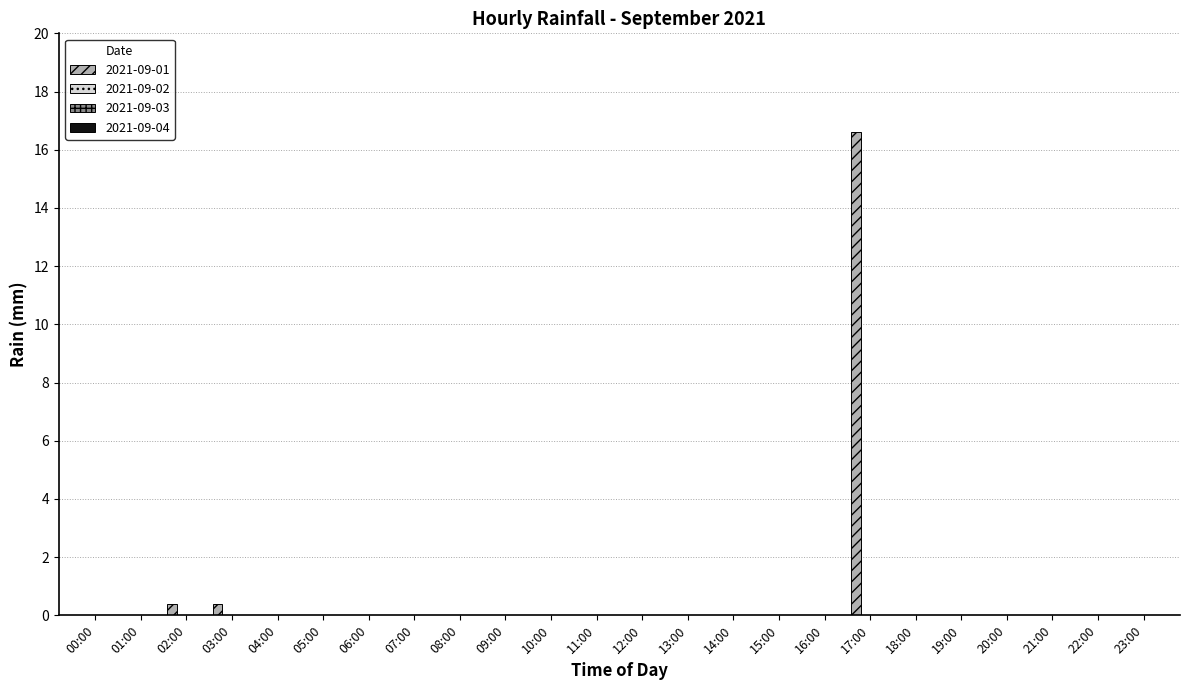

What is the maximum value shown in the chart?

16.6